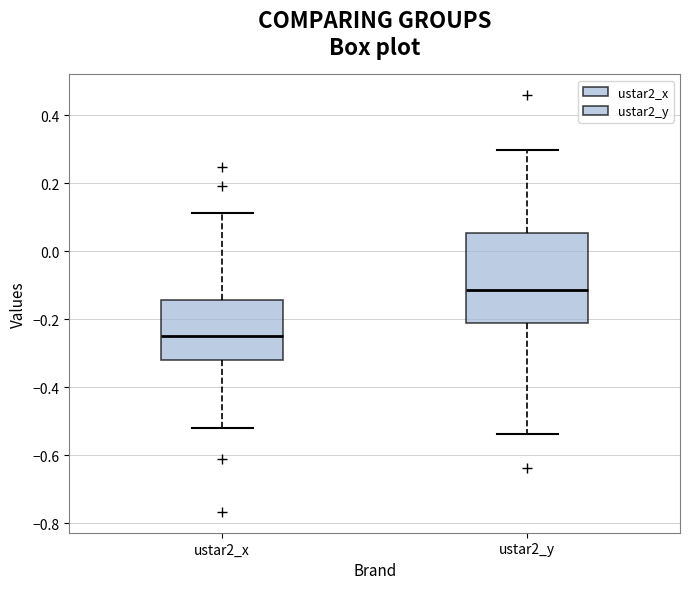

Reading left to right, transcribe this box plot: for each box, give where its median line is, the range the box spans, and where its two whiskers end, as read against the y-axis. The values are not printed on the chart, so give them approximately, as read against the axis.

ustar2_x: median -0.26, box -0.32 to -0.14, whiskers -0.52 to 0.12
ustar2_y: median -0.12, box -0.22 to 0.06, whiskers -0.54 to 0.30